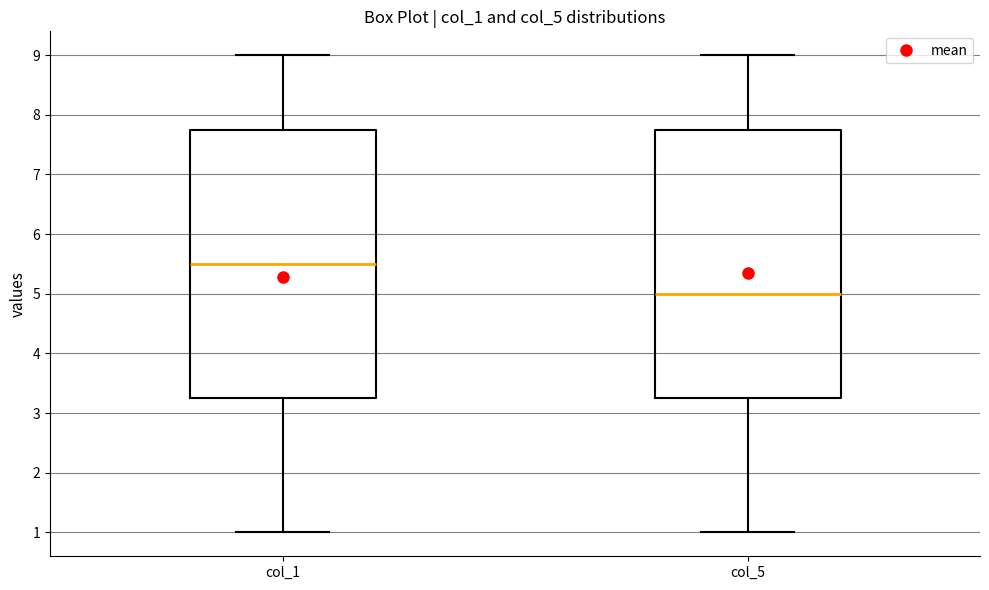

Reading left to right, read every box against the y-axis: the position of its median line, the range the box covers, and the ends of its whiskers. The values are not printed on the chart, so give them approximately, as read against the axis.

col_1: median 5.5, box 3.3 to 7.8, whiskers 1.0 to 9.0
col_5: median 5.0, box 3.3 to 7.8, whiskers 1.0 to 9.0